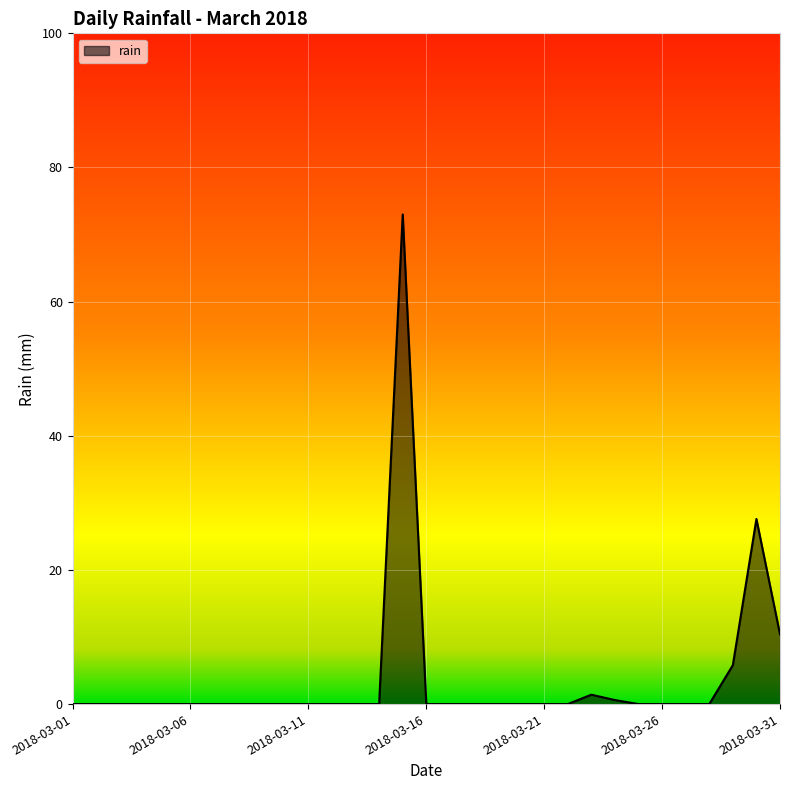

How many lines are shown in the chart?

1